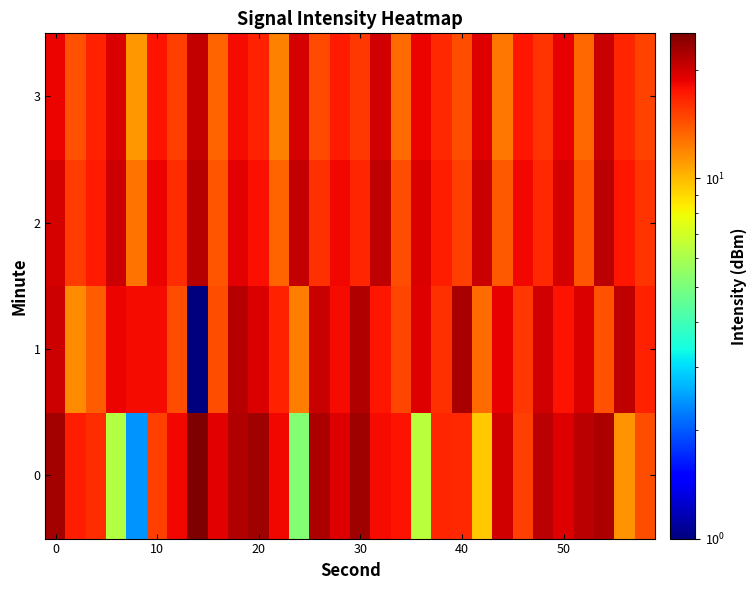

Which series has the largest total across all categories?

2